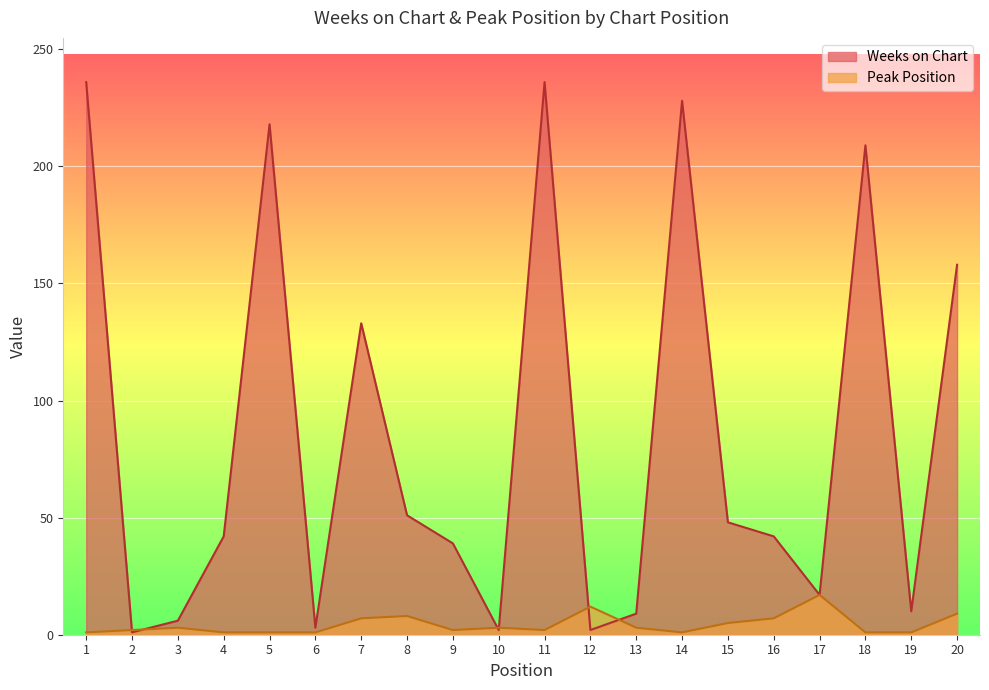

Which label corresponds to the smallest value in the chart?

2